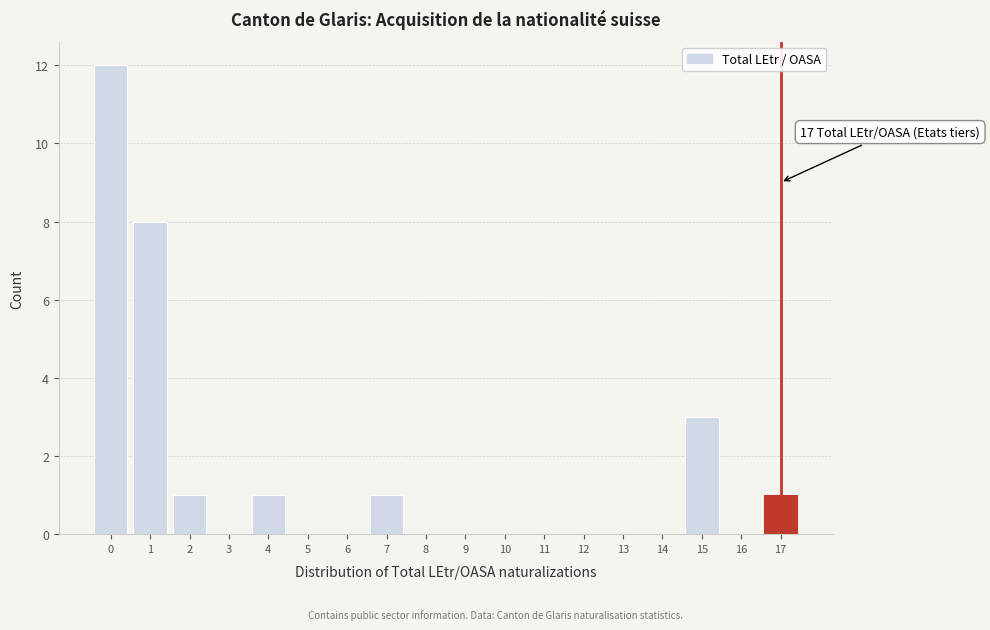

Reading left to right, what are all the values shown in this chart?

0=12	1=8	2=1	3=0	4=1	5=0	6=0	7=1	8=0	9=0	10=0	11=0	12=0	13=0	14=0	15=3	16=0	17=1